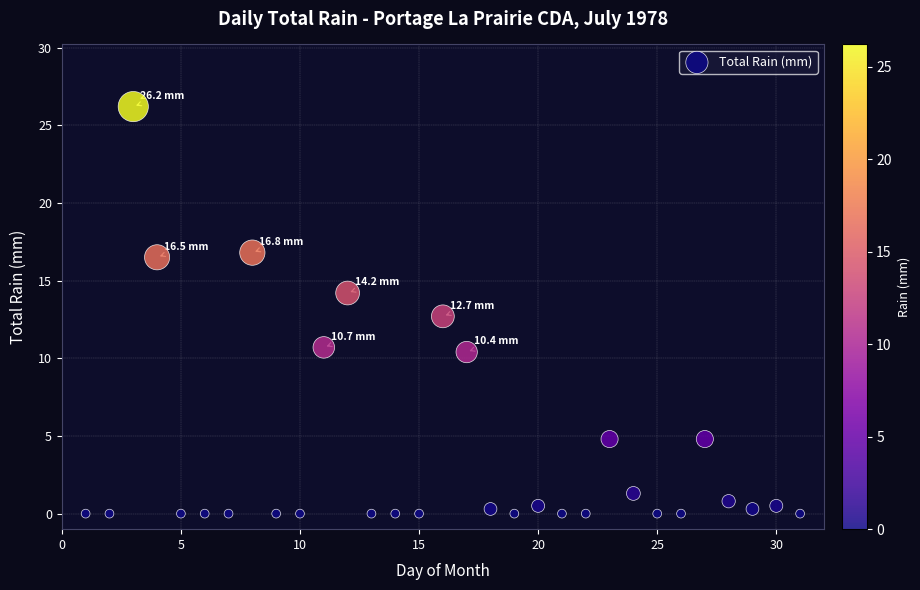

What is the range of Y values (max minus min)?

26.2